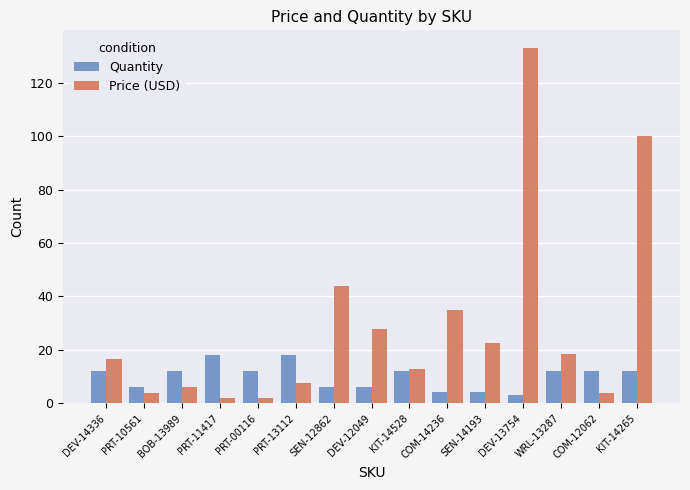

Where is Price (USD) nearest to the value 67?

SEN-12862